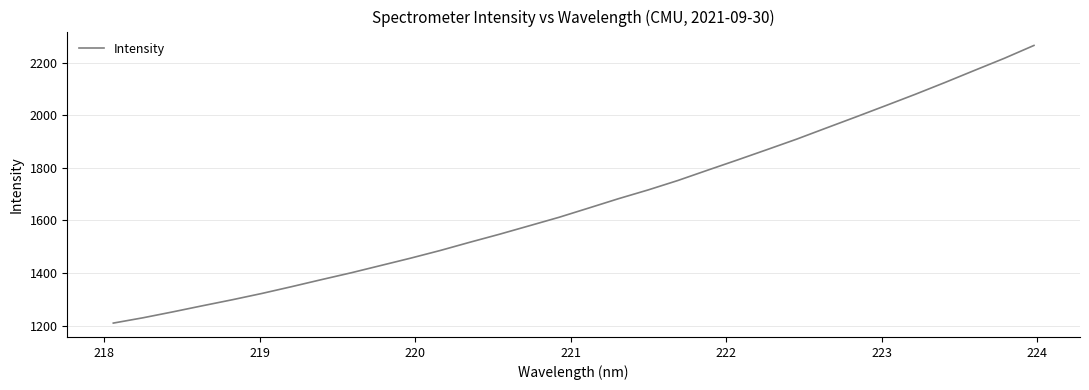

How many lines are shown in the chart?

1